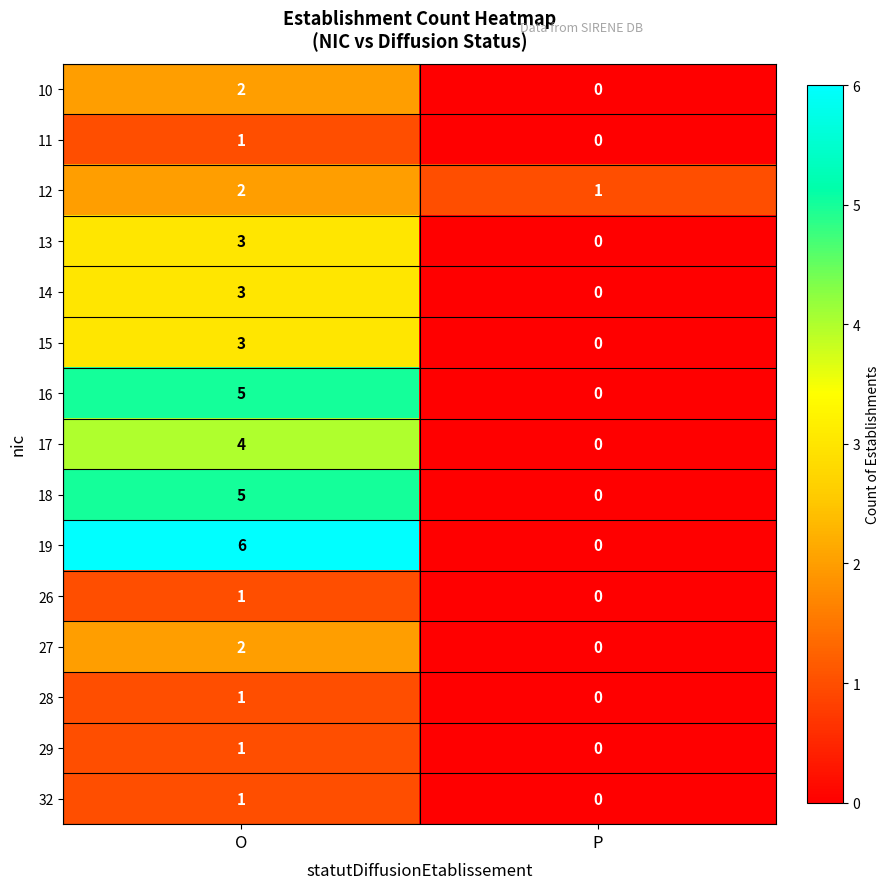

Which series has the largest total across all categories?

19